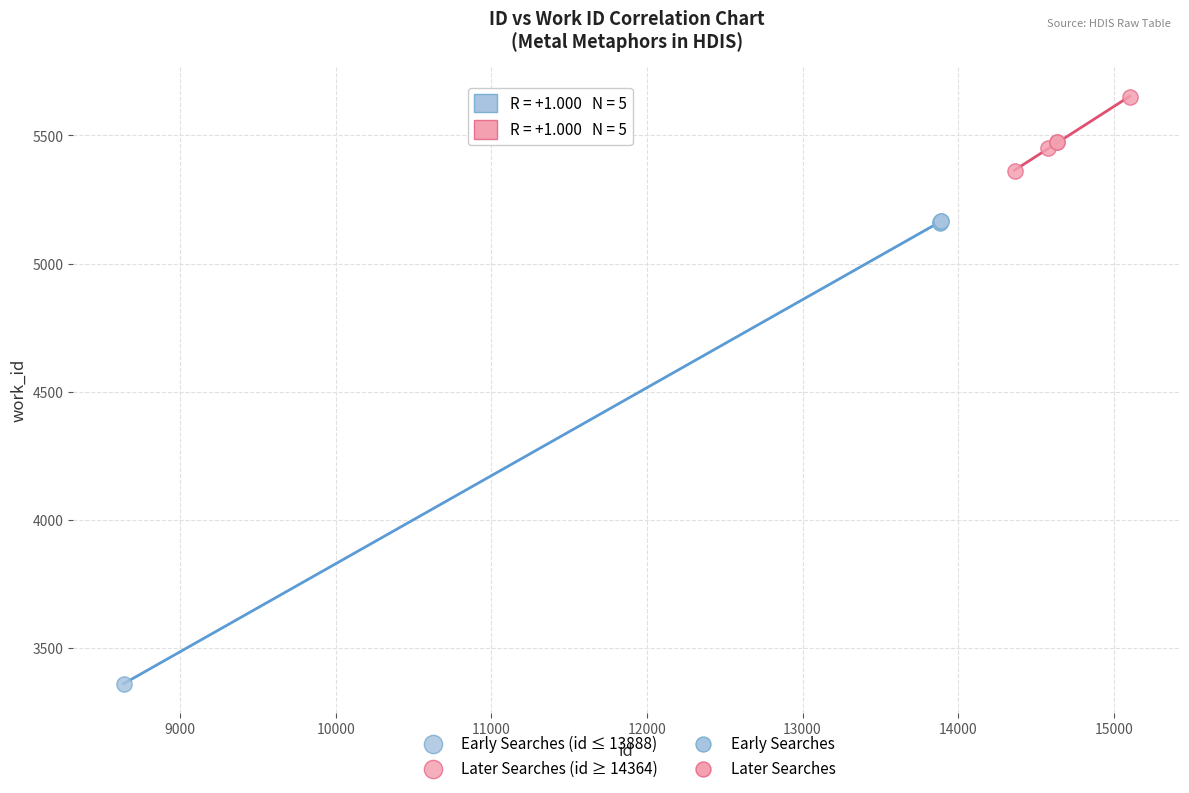

Which series reaches the minimum Y coordinate?

Early Searches (id ≤ 13888)